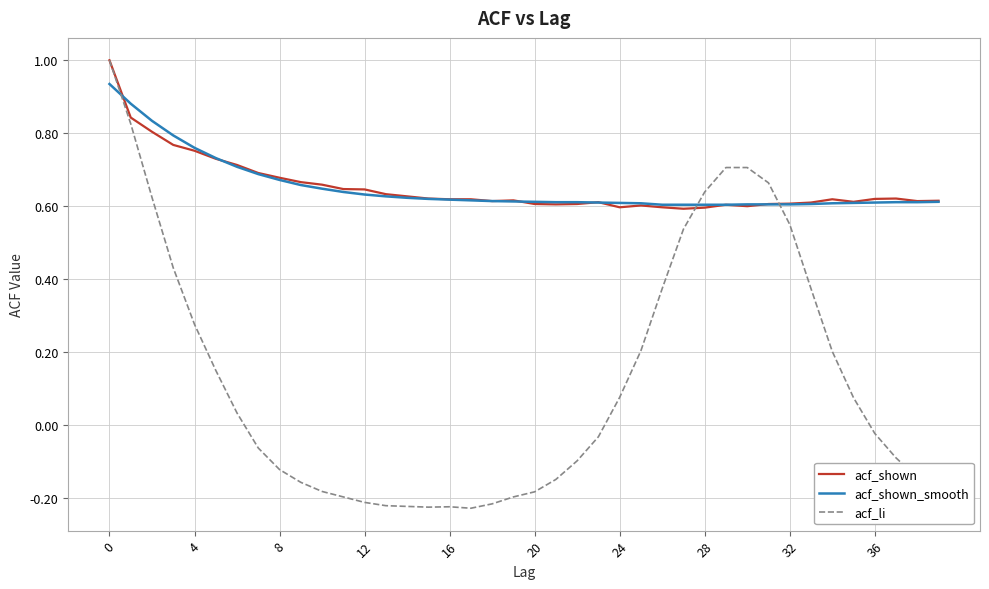

Which series has the largest range (max minus min)?

acf_li